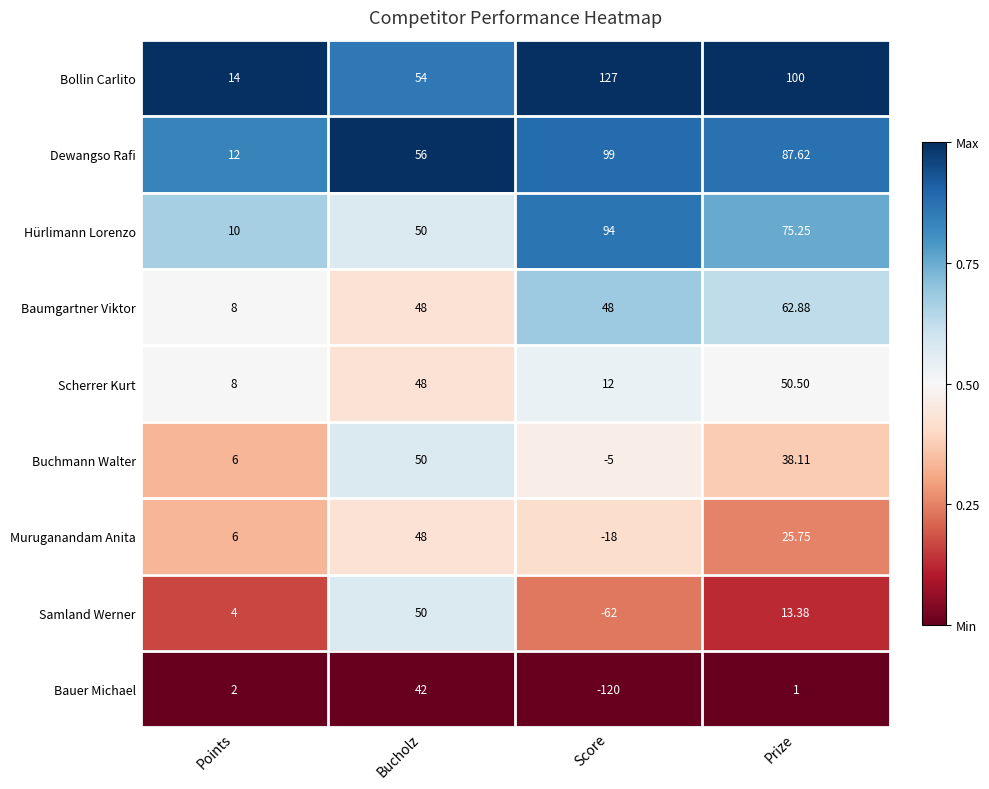

Rank the series at Bucholz from highest to lowest value.

Dewangso Rafi, Bollin Carlito, Hürlimann Lorenzo, Buchmann Walter, Samland Werner, Baumgartner Viktor, Scherrer Kurt, Muruganandam Anita, Bauer Michael